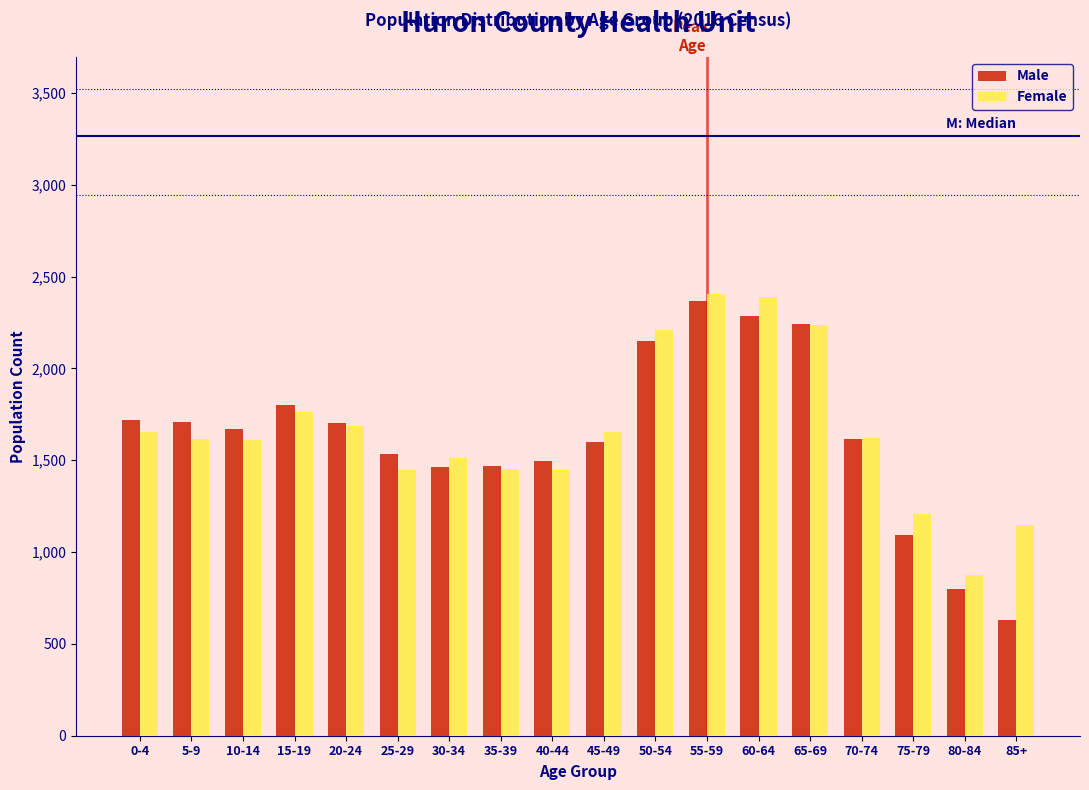

At how many categories does at least one series exceed 721?

18